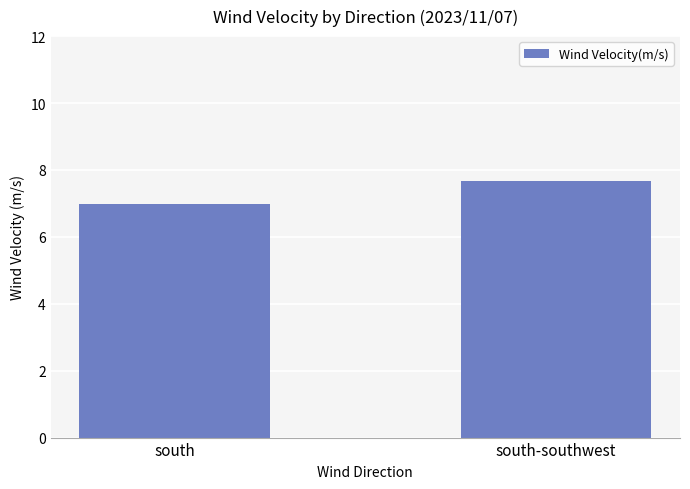

Which label corresponds to the largest value in the chart?

south-southwest